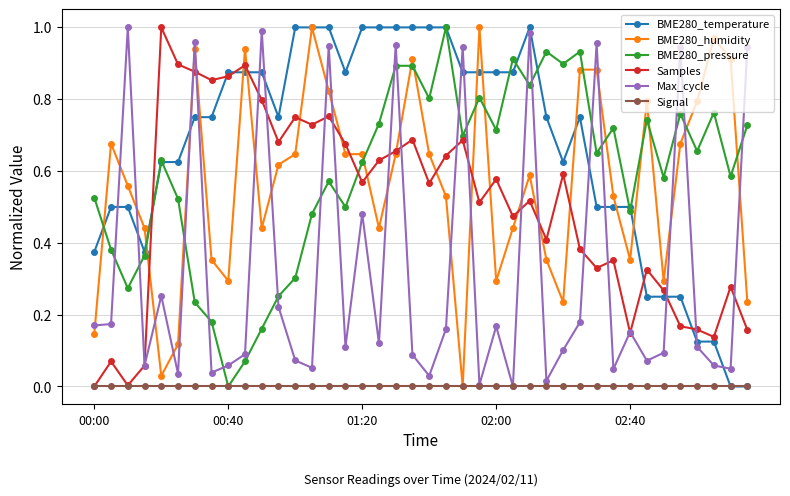

True or false: BME280_pressure and Max_cycle intersect in this chart.

True